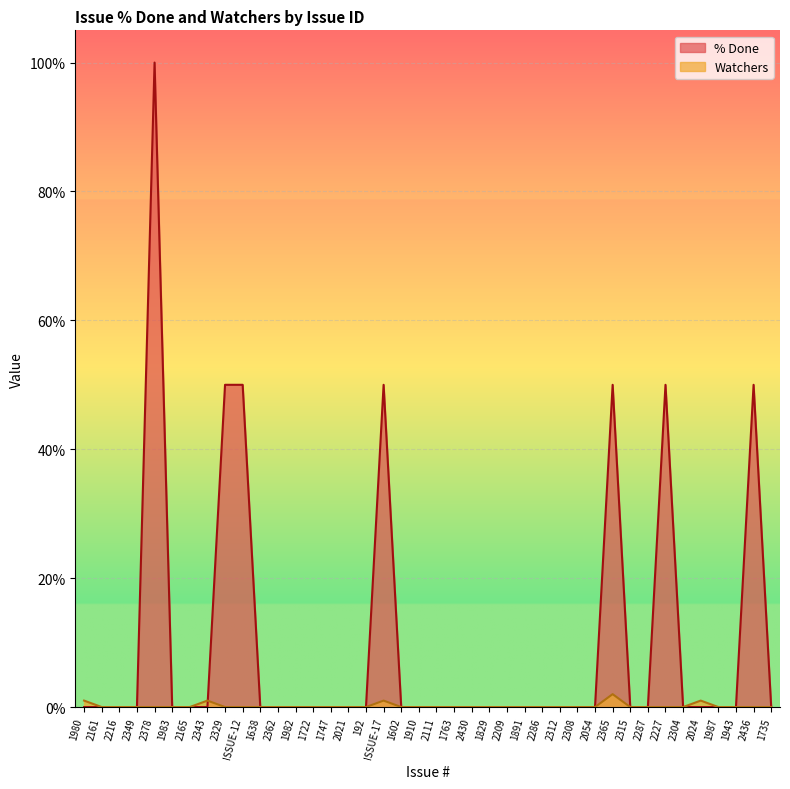

The % Done series shows -44 at 1829. True or false?

False